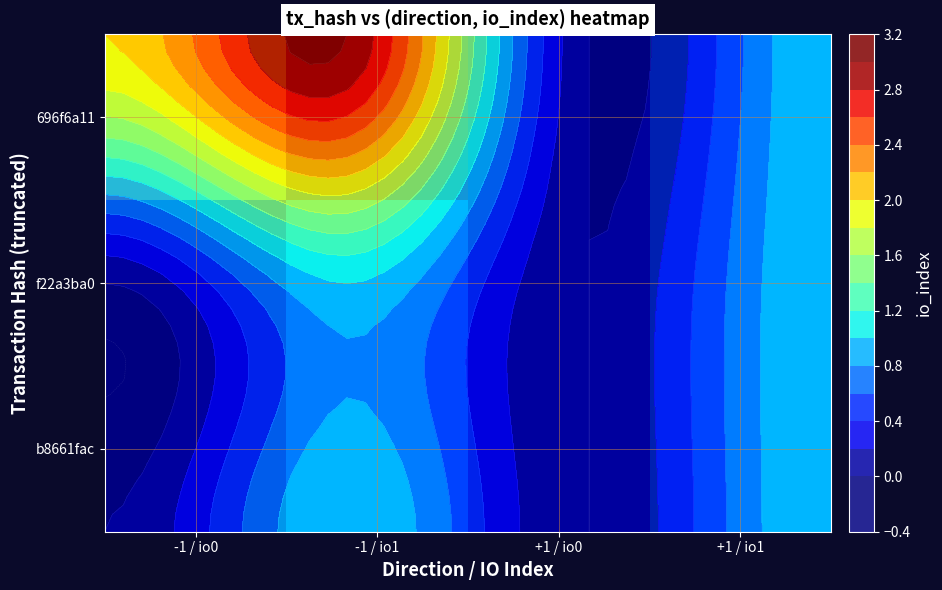

Between +1 / io0 and +1 / io1, which is larger?

+1 / io1